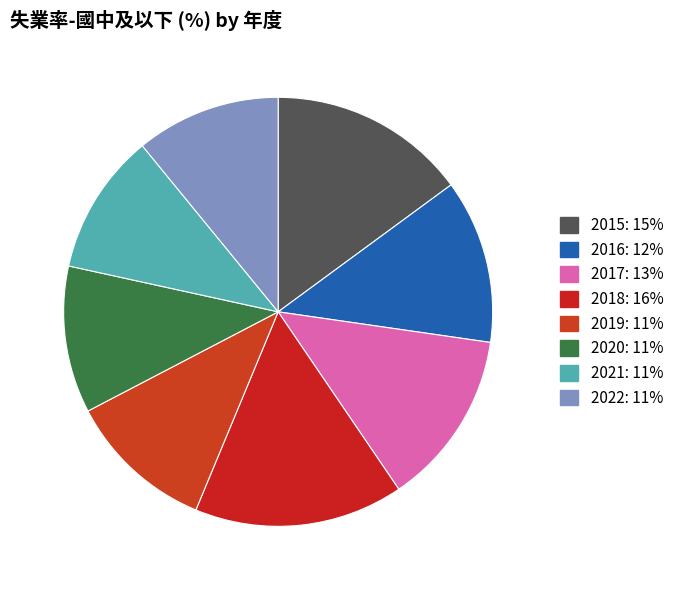

What is the ratio of the value at 2020 to the value at 2019?

1.0